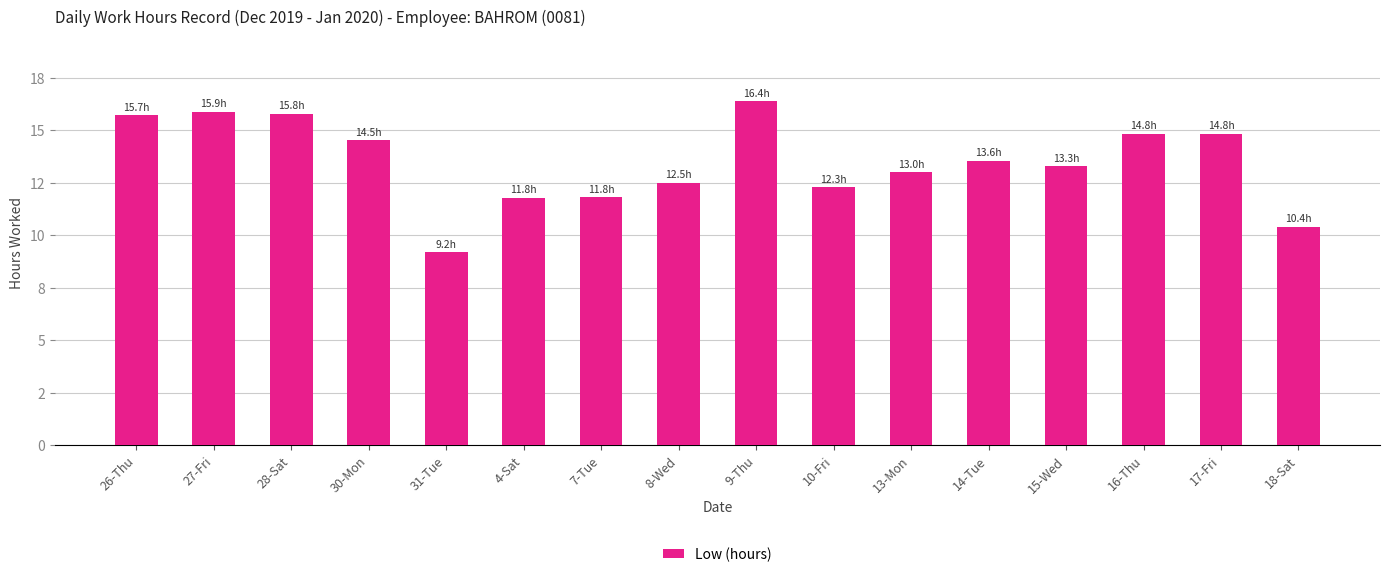

Reading left to right, what are all the values shown in this chart?

26-Thu=15.7	27-Fri=15.9	28-Sat=15.8	30-Mon=14.5	31-Tue=9.2	4-Sat=11.8	7-Tue=11.8	8-Wed=12.5	9-Thu=16.4	10-Fri=12.3	13-Mon=13.0	14-Tue=13.6	15-Wed=13.3	16-Thu=14.8	17-Fri=14.8	18-Sat=10.4